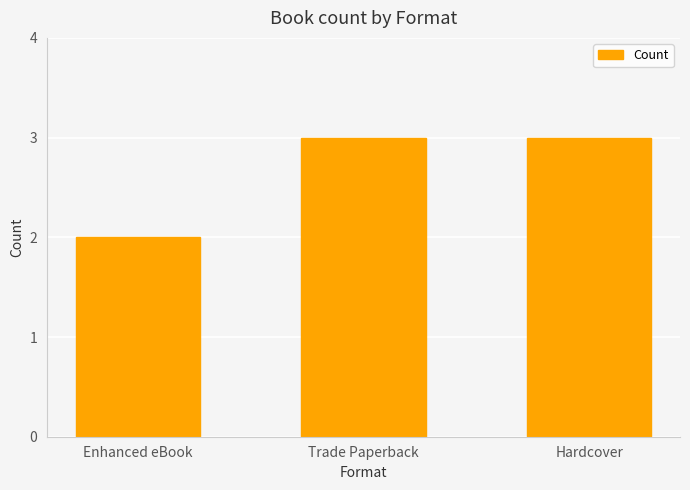

What is the maximum value shown in the chart?

3